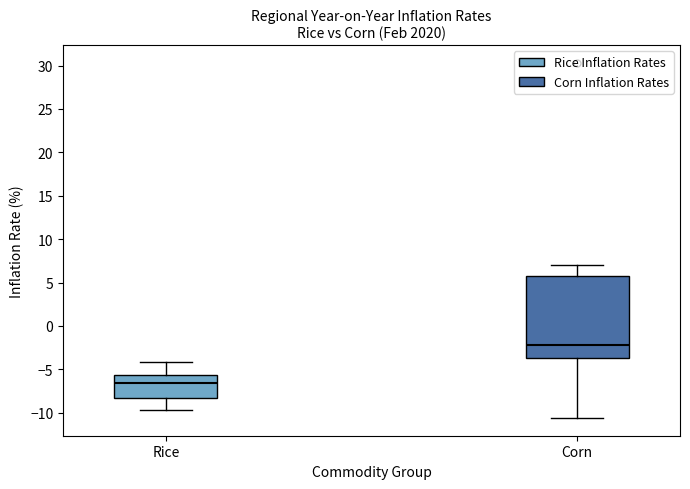

Reading left to right, transcribe this box plot: for each box, give where its median line is, the range the box spans, and where its two whiskers end, as read against the y-axis. The values are not printed on the chart, so give them approximately, as read against the axis.

Rice: median -6.5, box -8.0 to -5.5, whiskers -9.5 to -4.0
Corn: median -2.0, box -3.5 to 6.0, whiskers -10.5 to 7.0